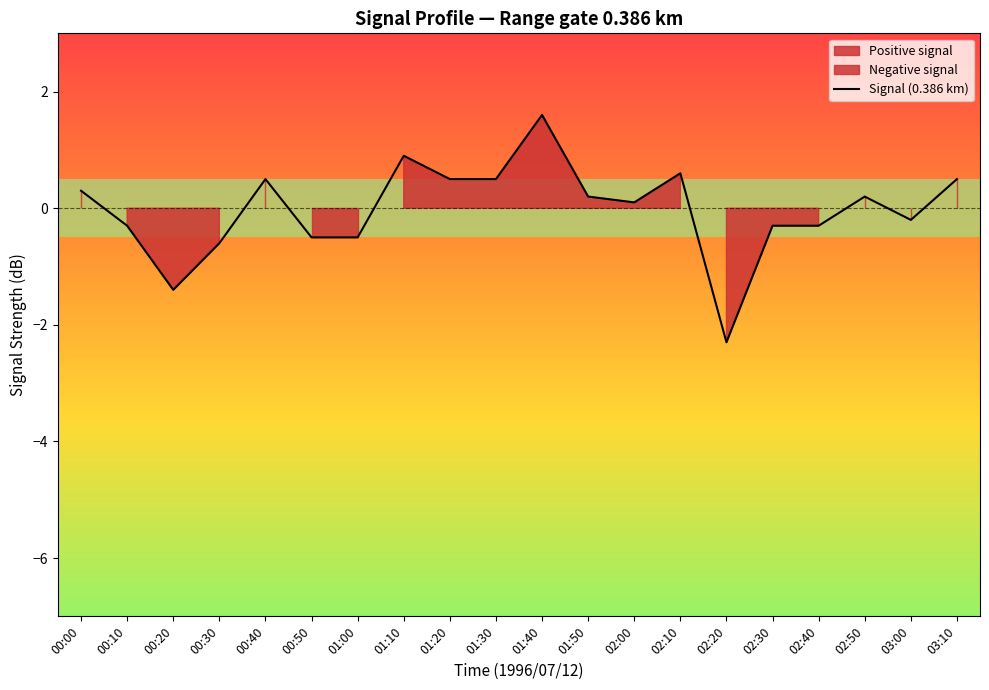

Where does the data first go above 0?

00:00